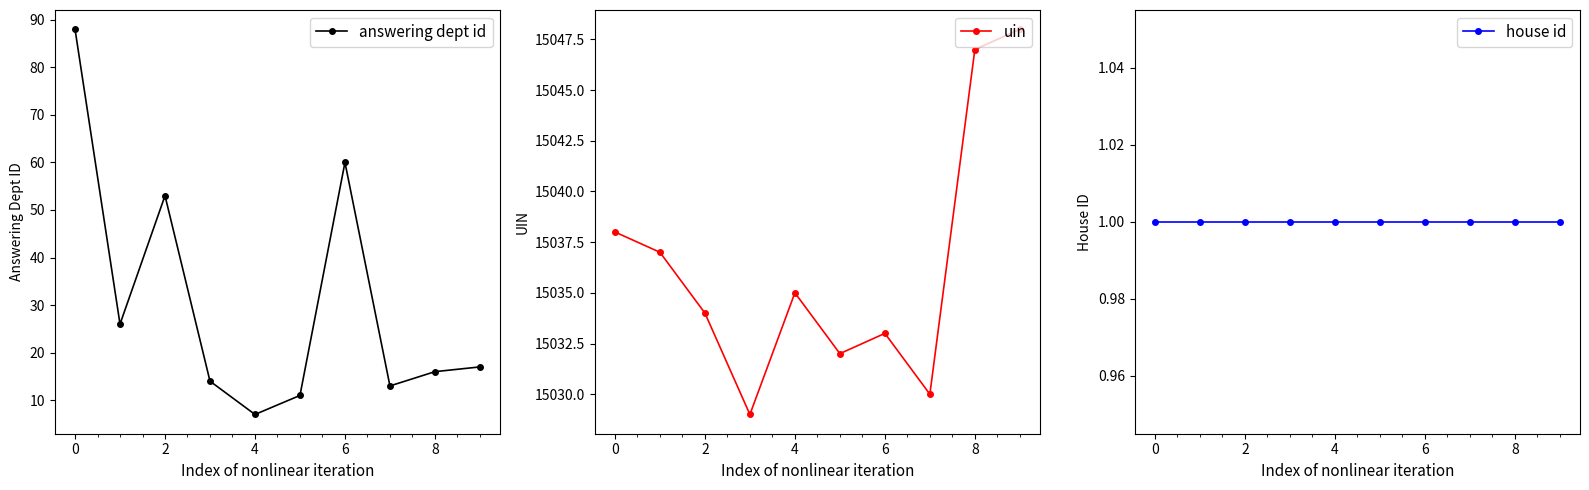

True or false: answering dept id and house id cross at least once.

False